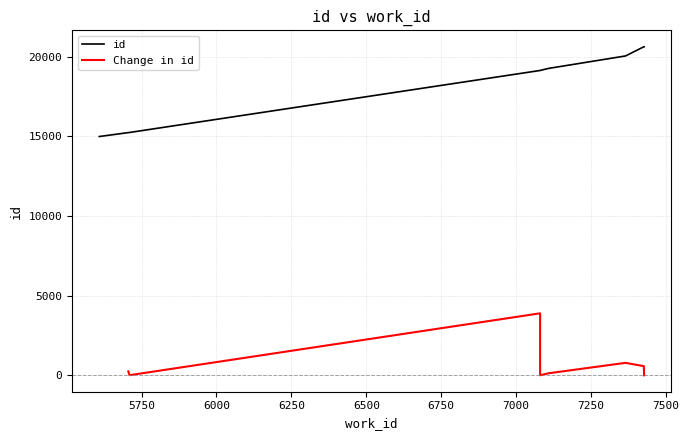

What is the value of the 5th point from the left?

19129